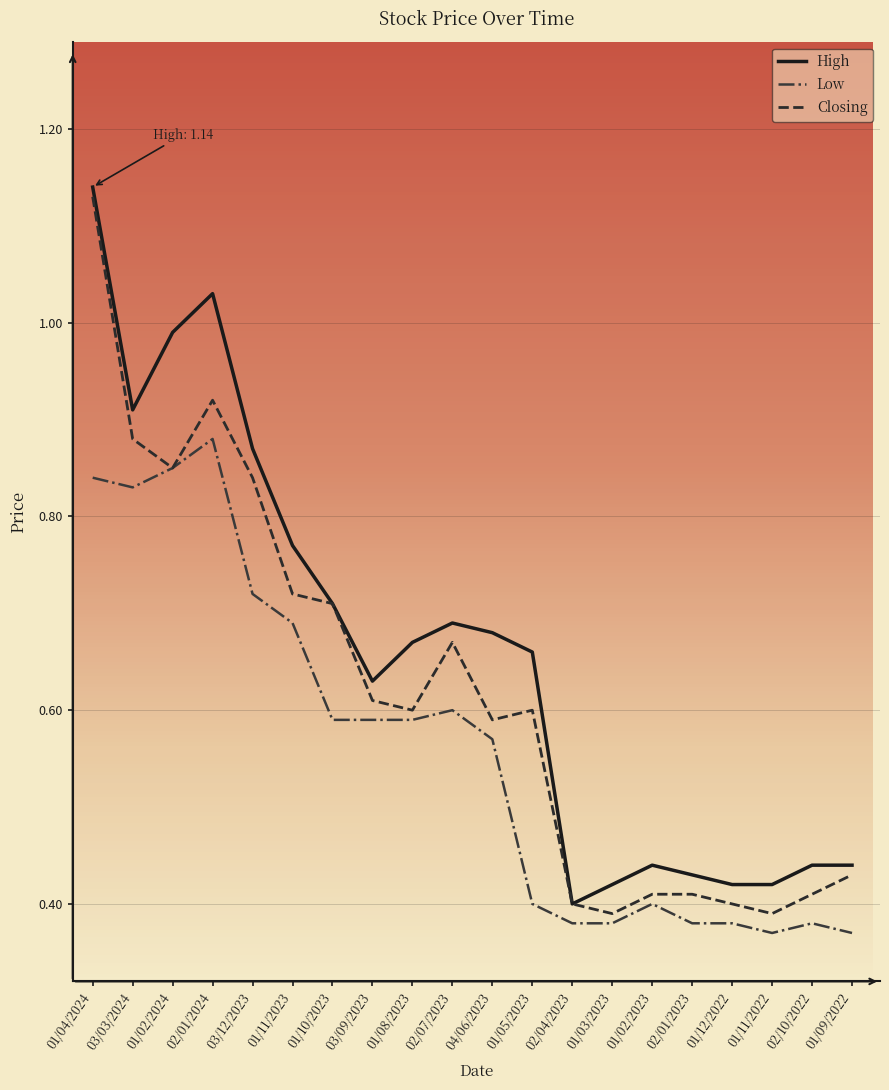

Which category has the highest value in the Low series?

02/01/2024